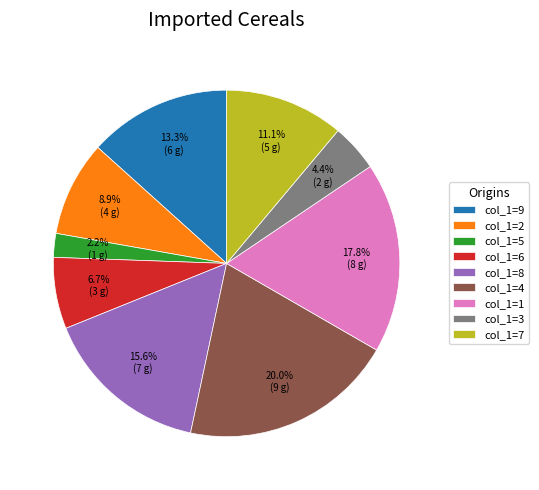

How much of the chart is everything except col_1=3?

95.6%